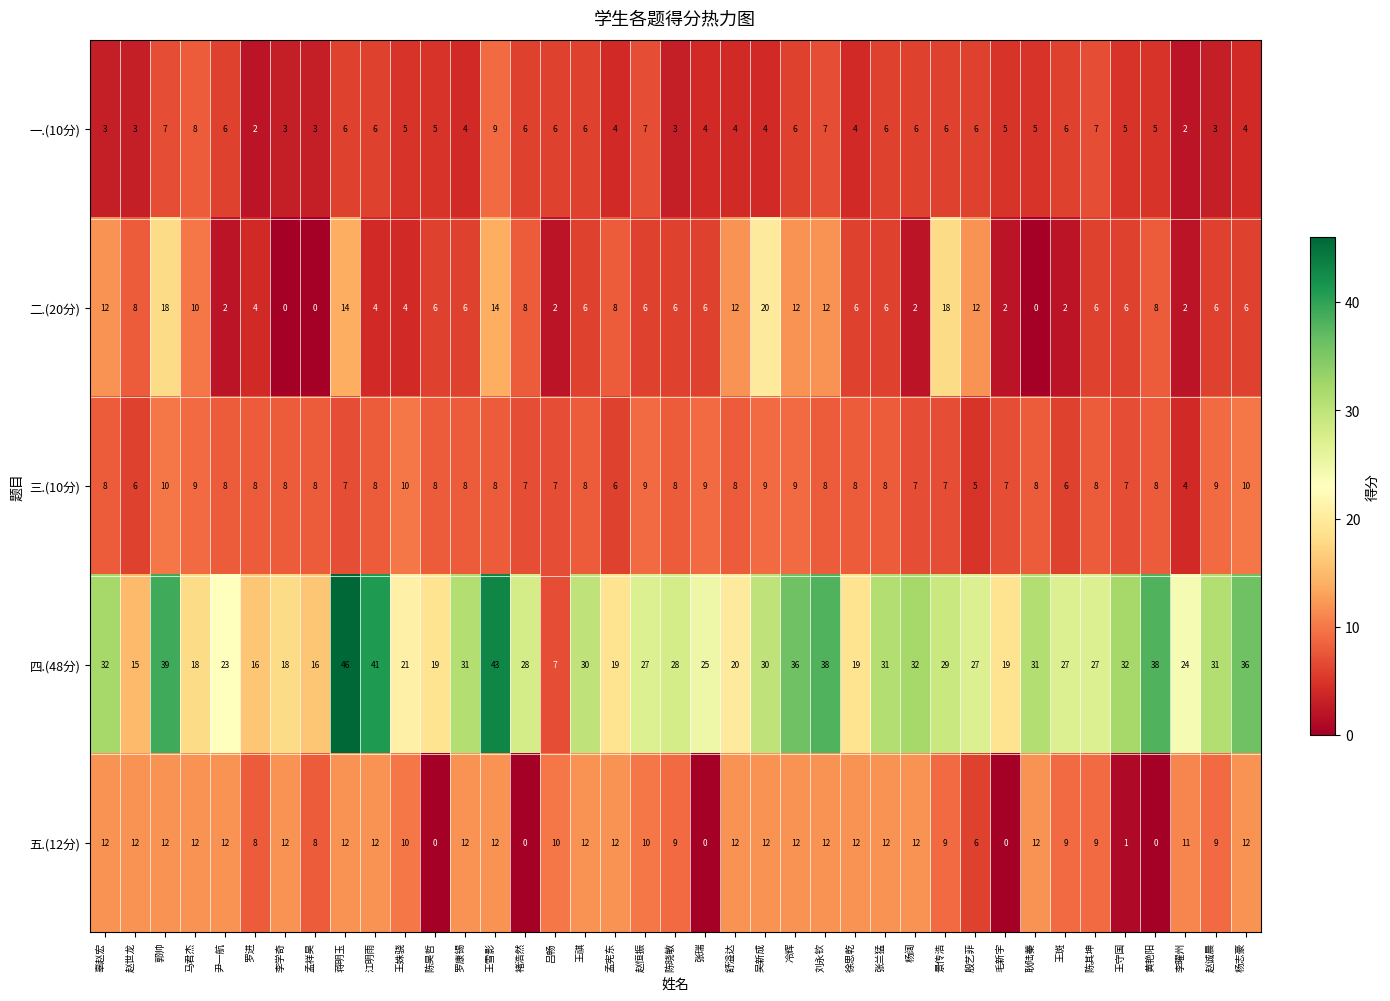

What is the spread (max minus min) of values at 徐思乾?

15